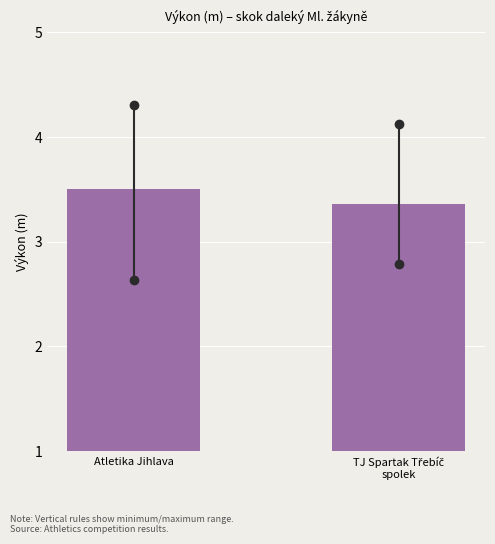

Reading right to left, what are all the values shown in this chart?

3.4	3.5